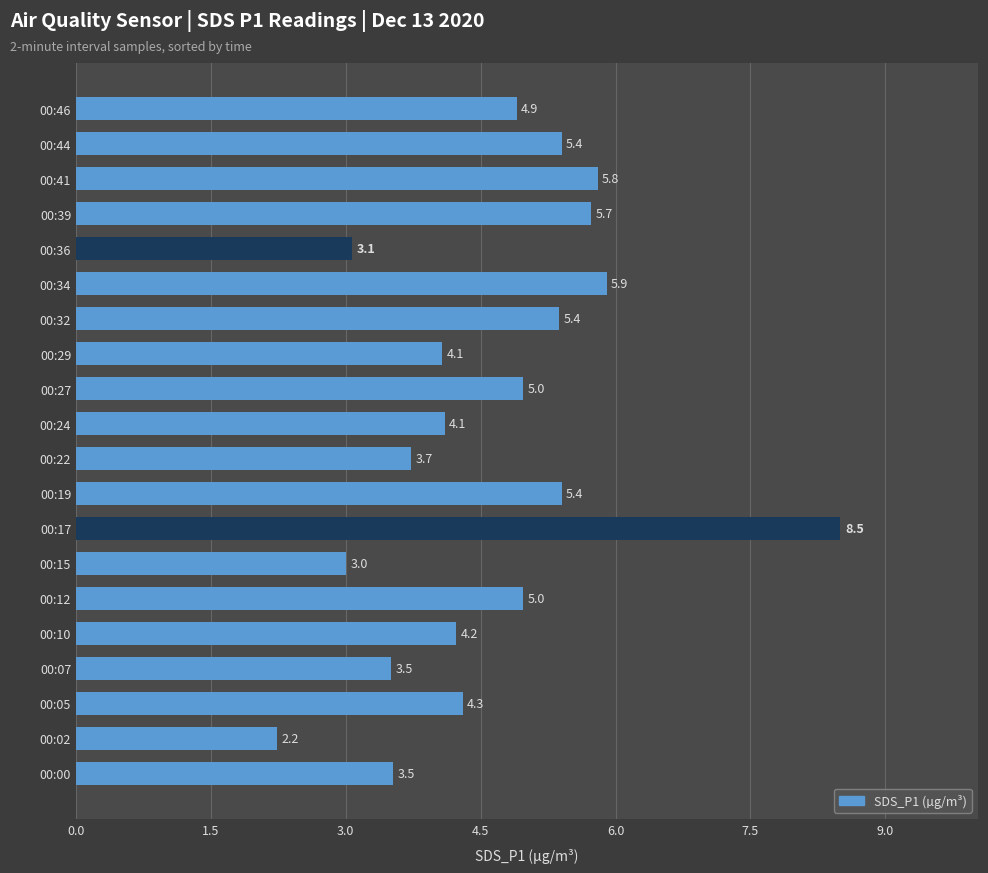

What is the difference between the values at 00:34 and 00:32?

0.5